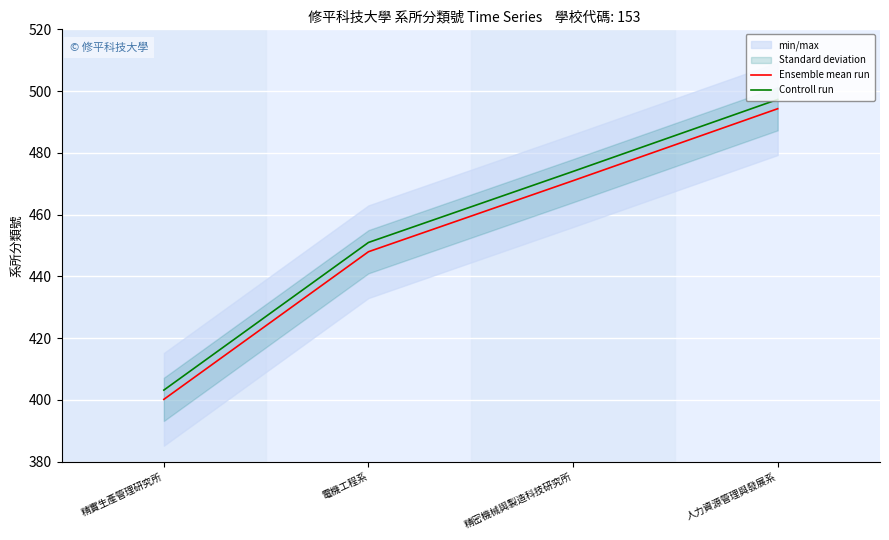

What is the value of the Controll run point at the 3rd from the left?

474.0